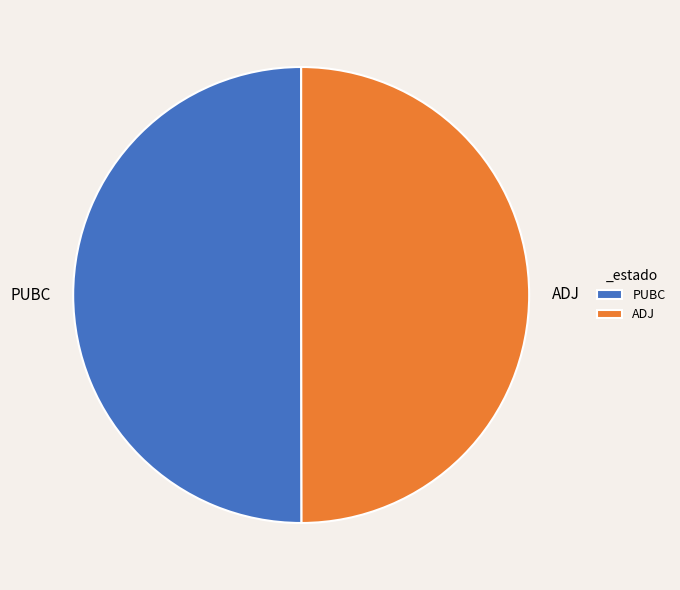

Combined, do PUBC and ADJ account for over 50%?

Yes